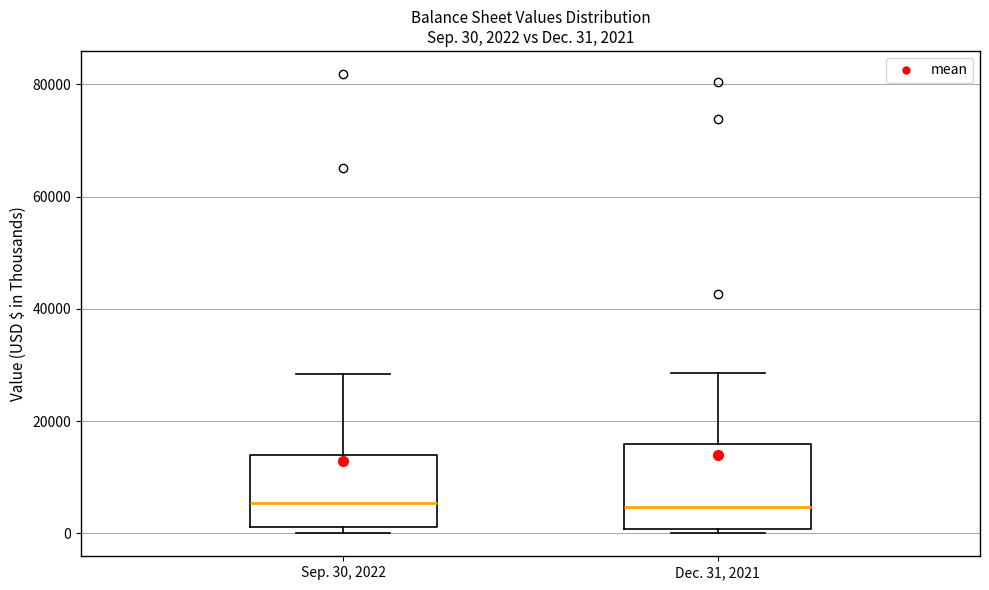

Comparing the boxes themselves (not the whiskers), which one is the tallest?

Dec. 31, 2021